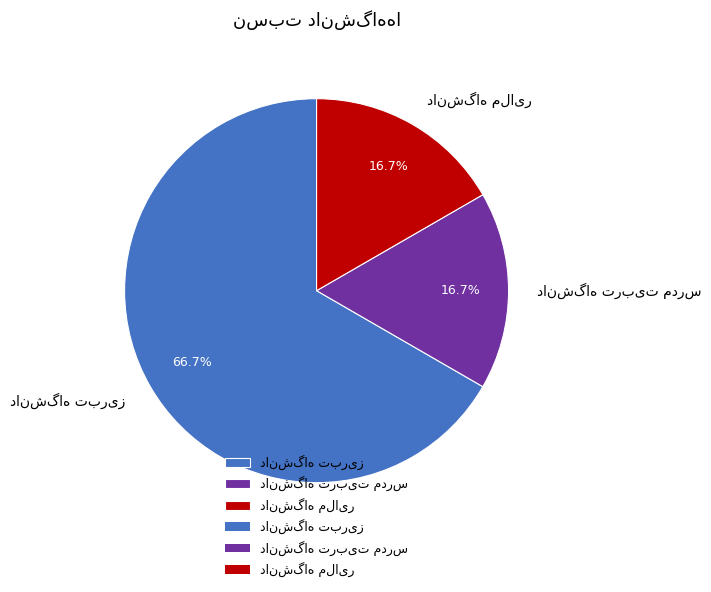

Is there a majority slice in this chart?

Yes